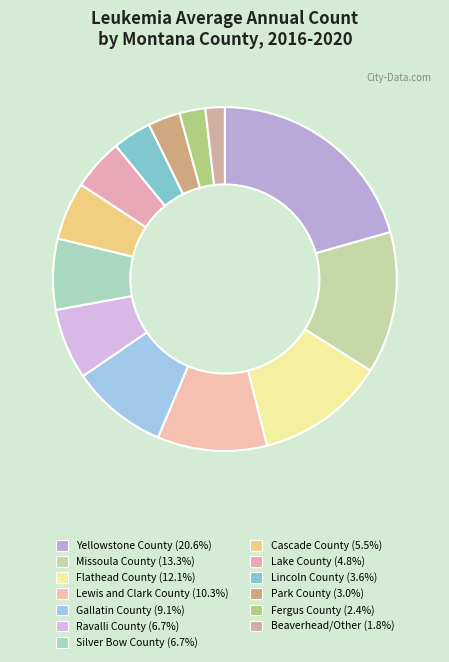

Approximately how many times larger is the value at Park County compared to Fergus County?

1.2